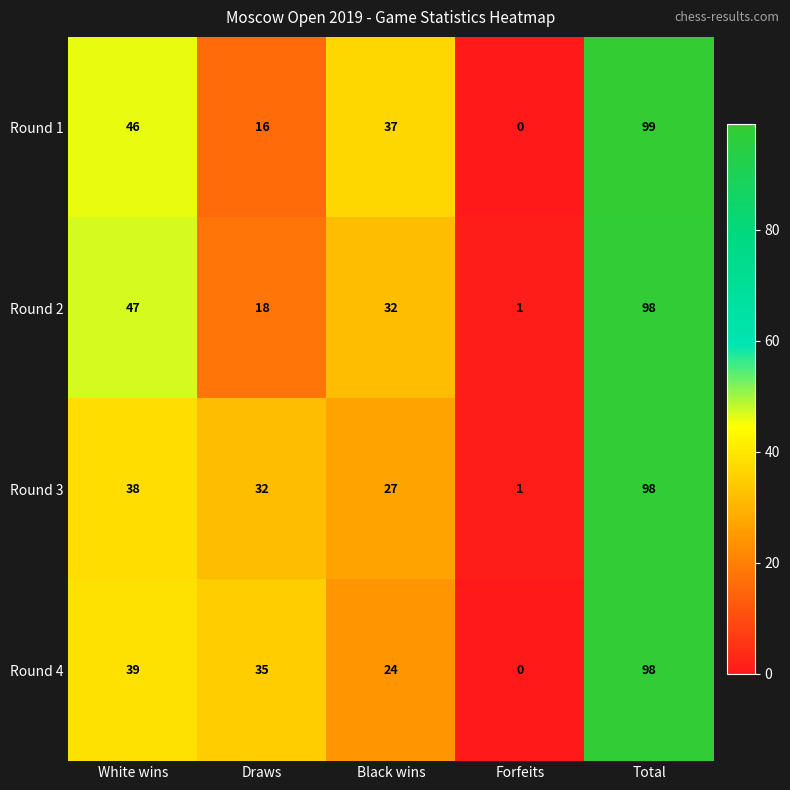

At which label does Round 4 first exceed 35?

White wins